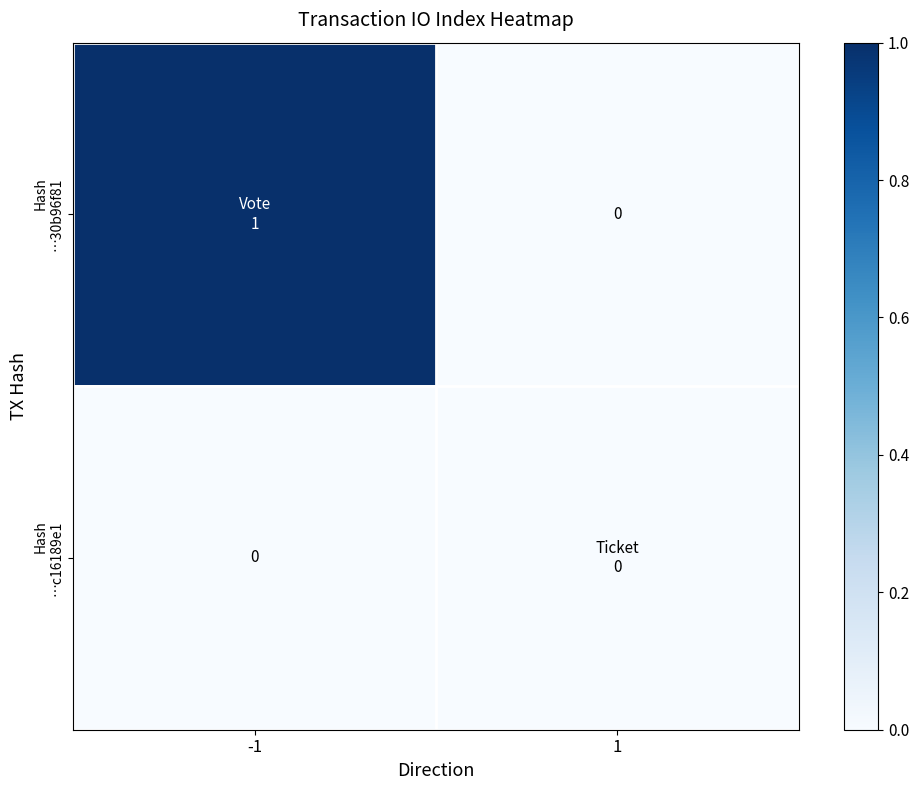

How many Hash …30b96f81 values are between 0 and 1?

2